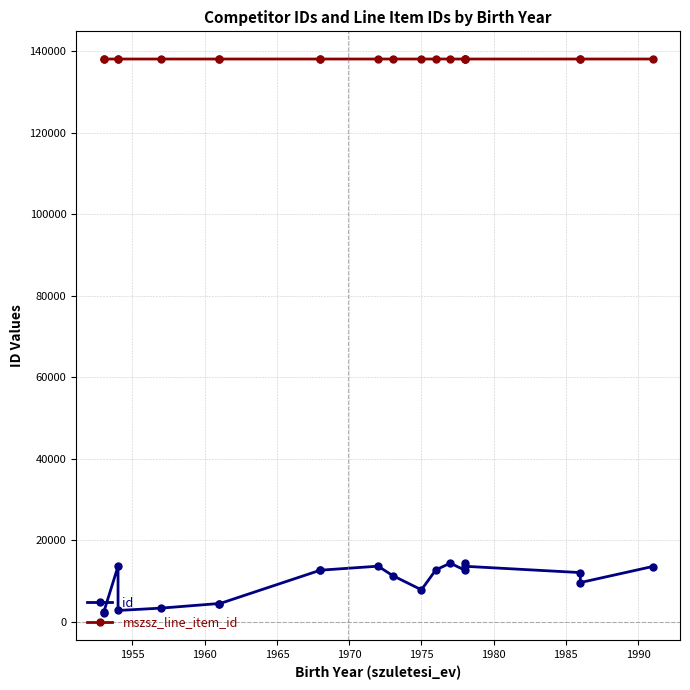

Rank the series by their average value, from lowest to highest.

id, mszsz_line_item_id